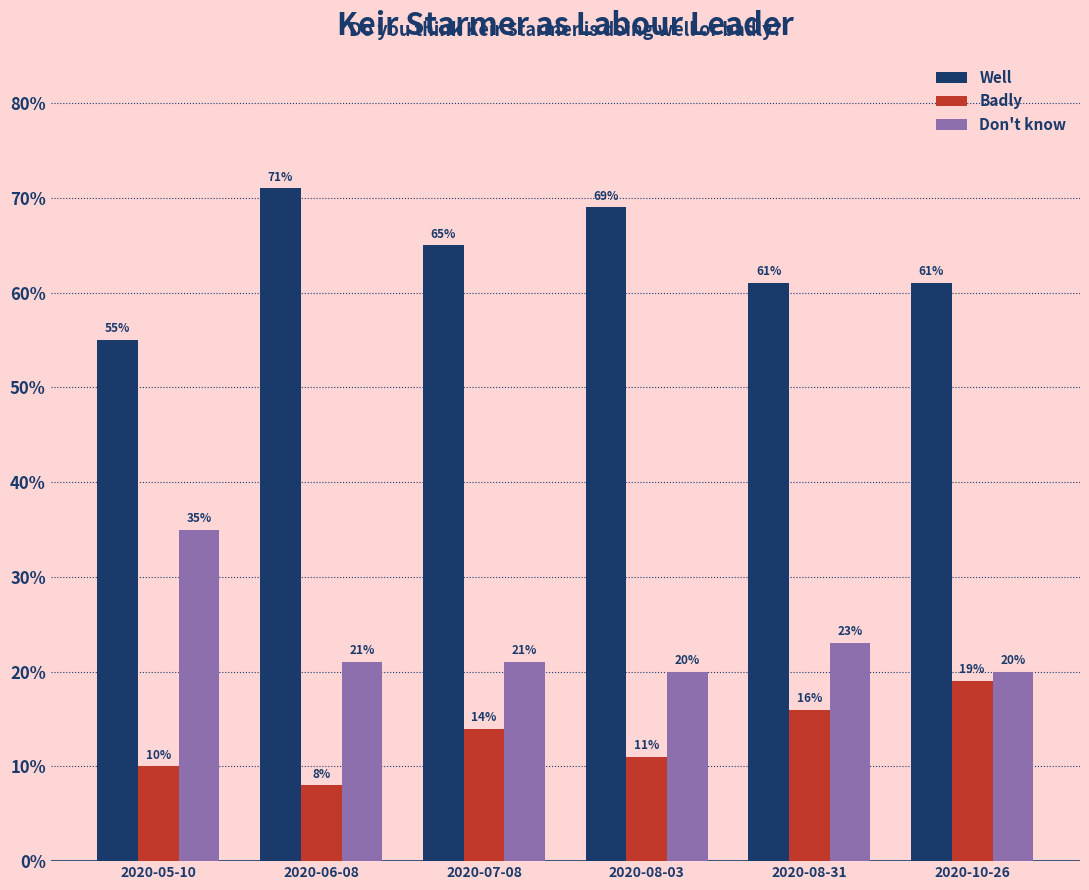

What is the spread (max minus min) of values at 2020-08-31?

0.4